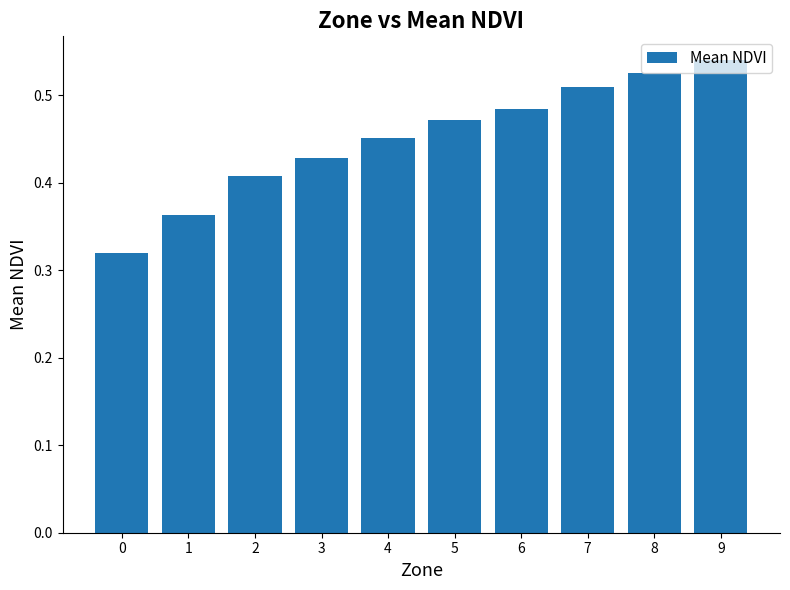

List the labels in order of value, smallest first.

0, 1, 2, 3, 4, 5, 6, 7, 8, 9